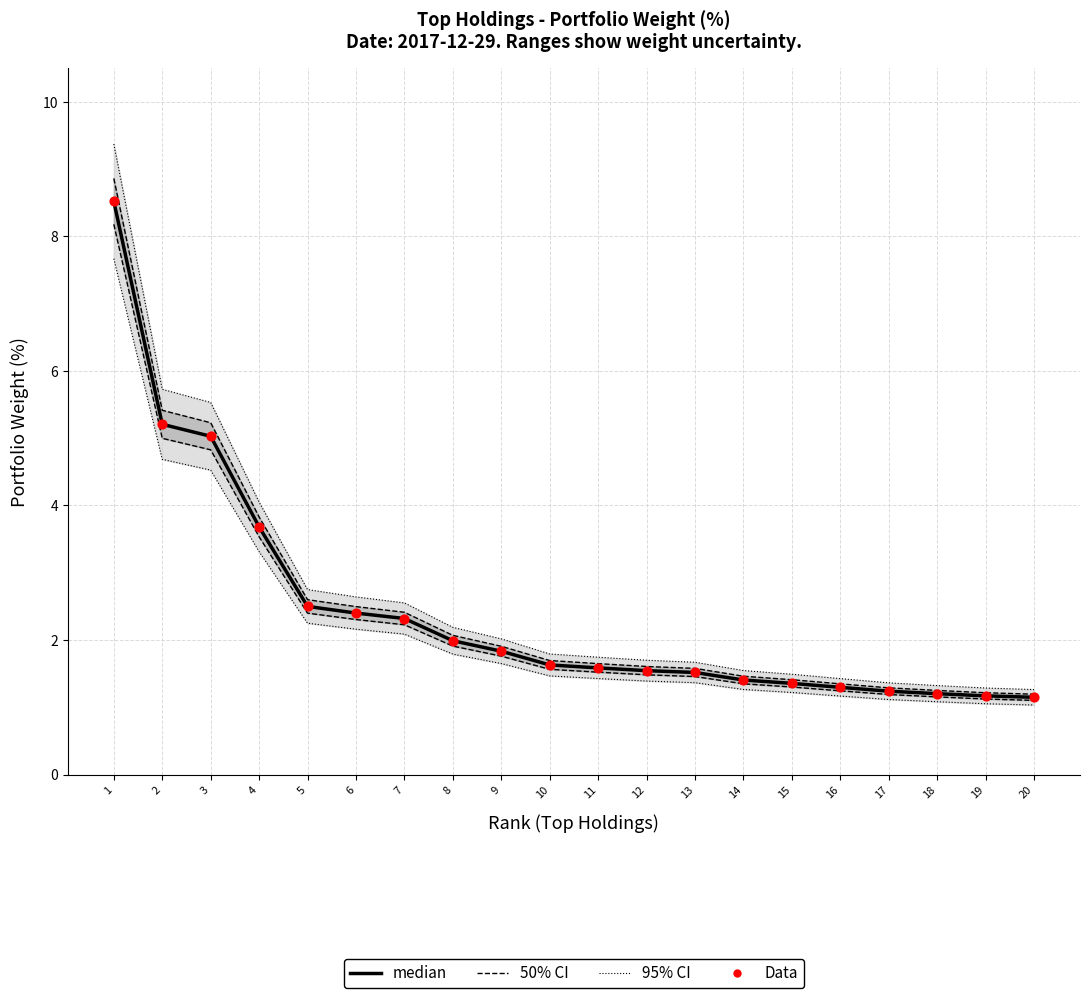

Which series has the widest spread of Y values?

median